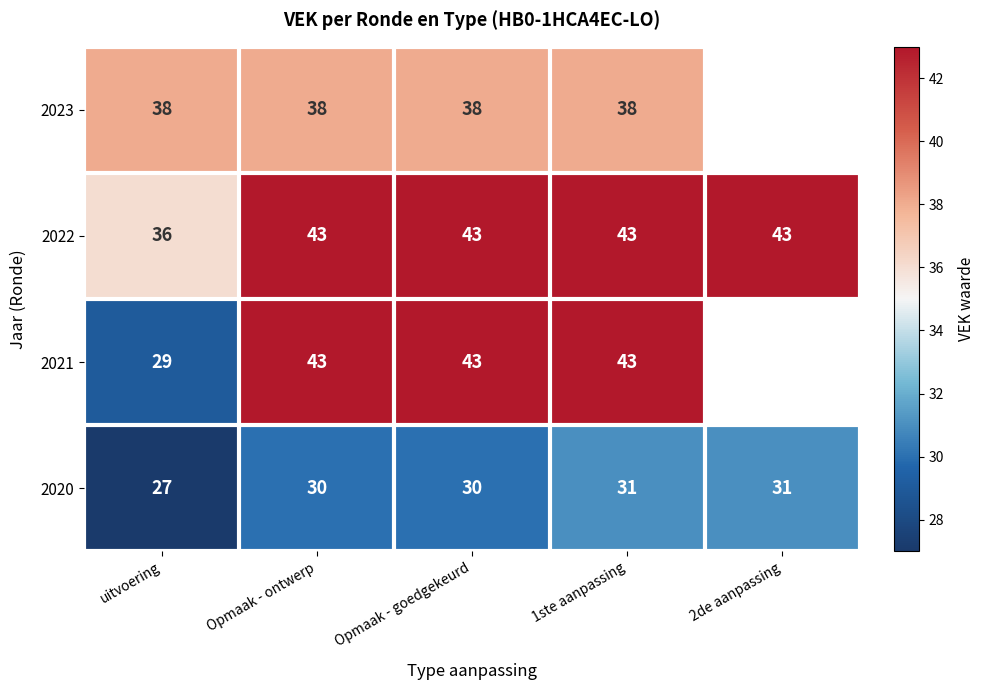

Between 1ste aanpassing and Opmaak - ontwerp, which is larger?

1ste aanpassing